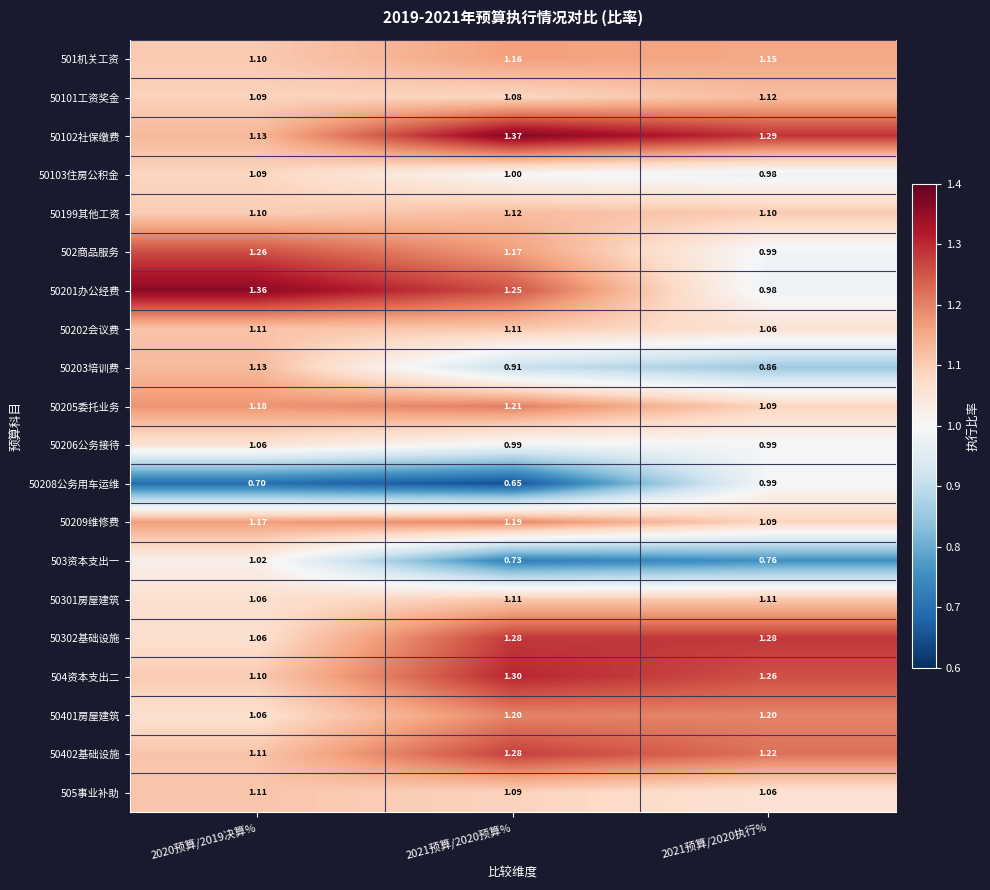

Is the value of 502商品服务 at 2021预算/2020预算% greater than the value of 505事业补助 at 2021预算/2020执行%?

Yes